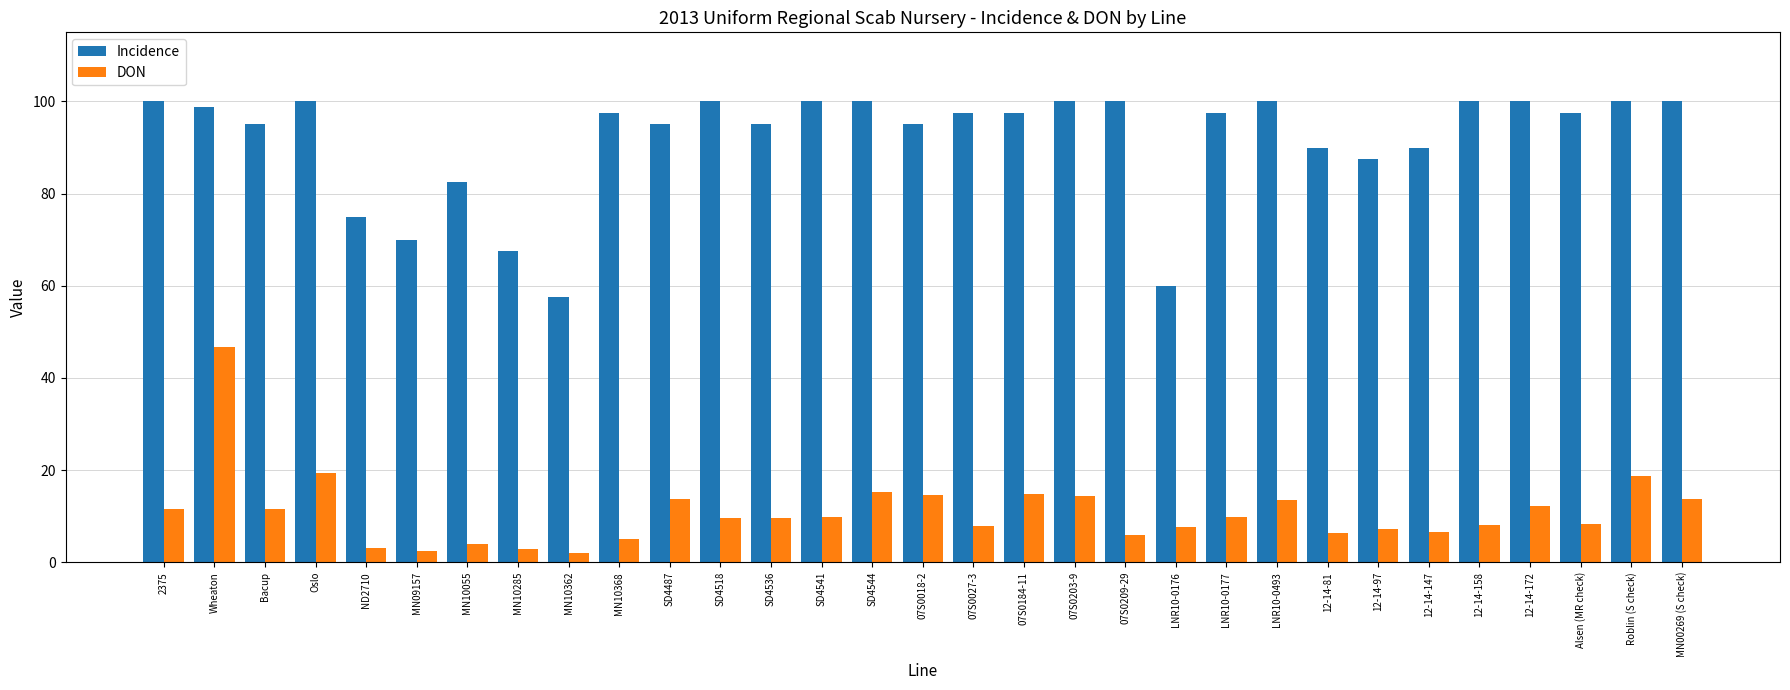

At 12-14-172, list the series in order from largest to smallest.

Incidence, DON